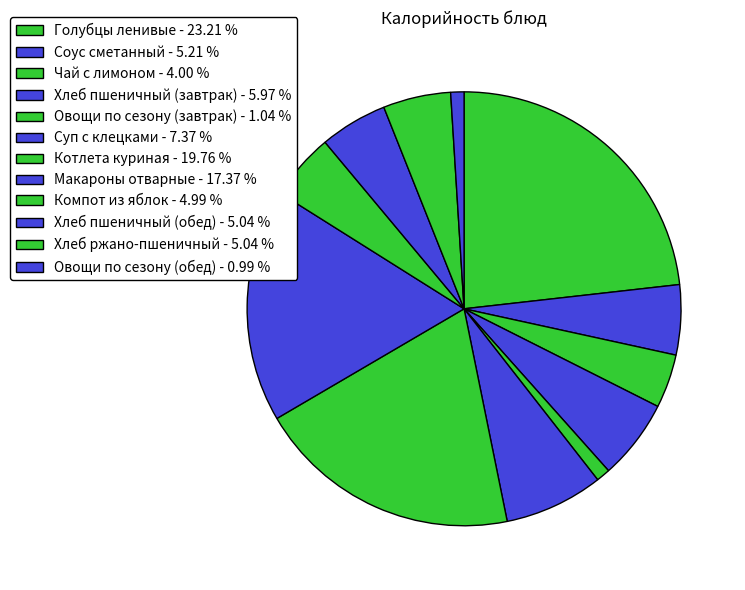

How many segments does this pie chart have?

12